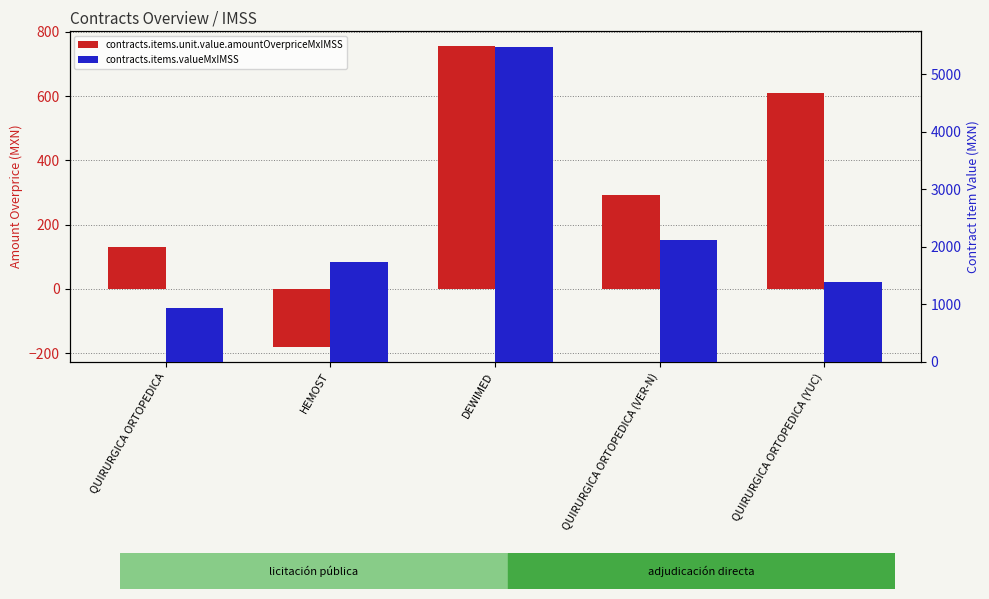

List the labels in order of contracts.items.unit.value.amountOverpriceMxIMSS value, smallest first.

HEMOST, QUIRURGICA ORTOPEDICA, QUIRURGICA ORTOPEDICA (VER-N), QUIRURGICA ORTOPEDICA (YUC), DEWIMED